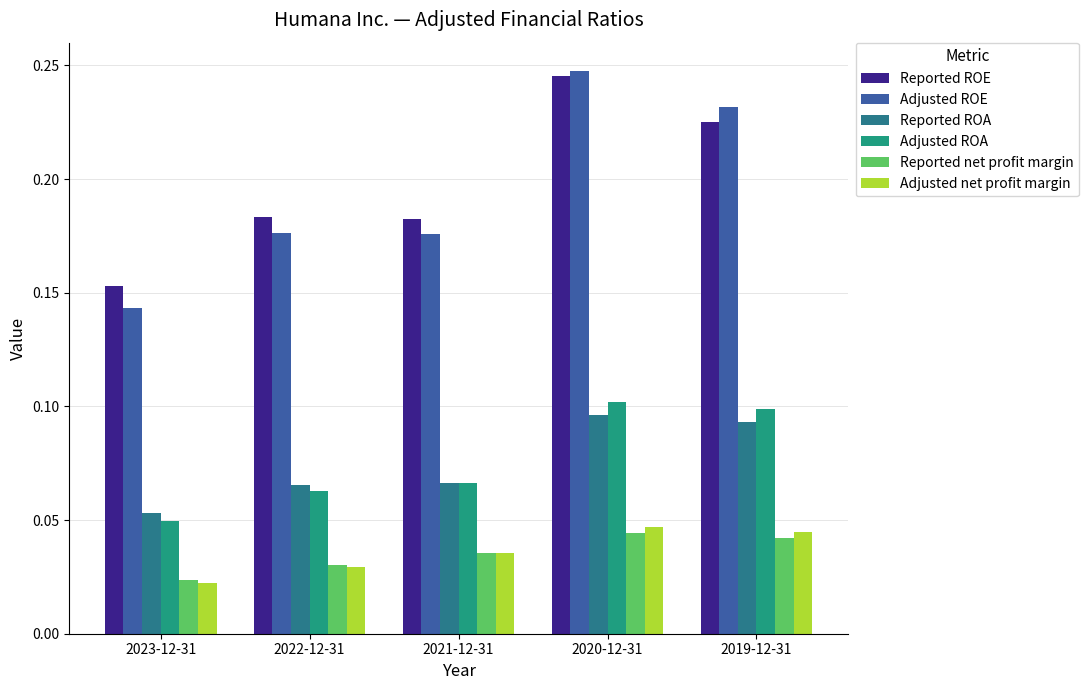

What is the label of the 4th bar from the left?

2020-12-31